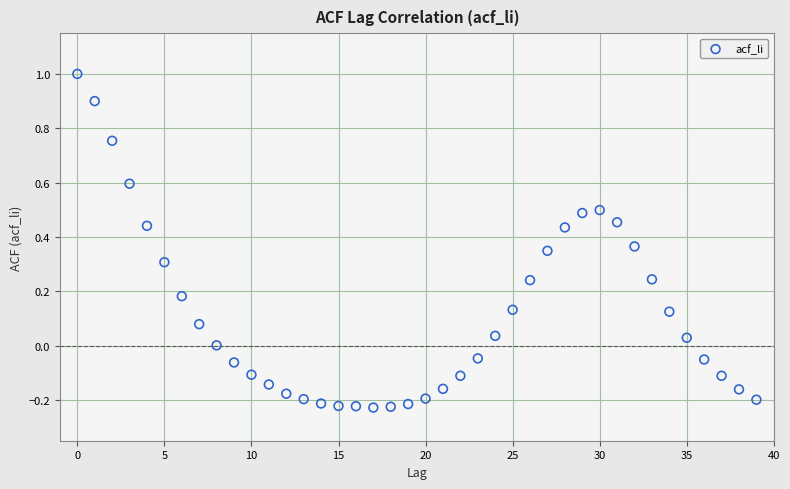

What is the range of Y values (max minus min)?

1.2